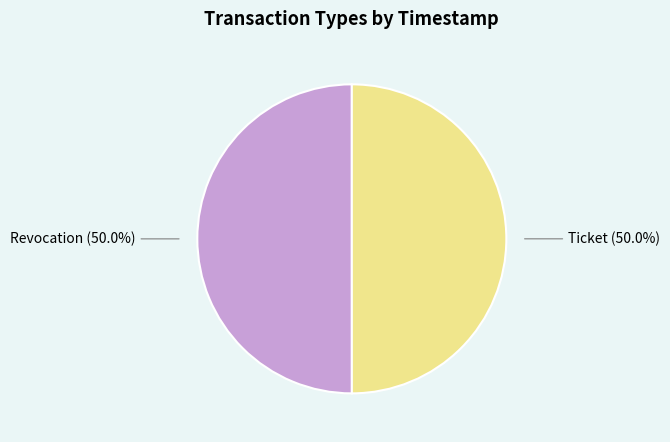

Approximately how many times larger is the value at Revocation compared to Ticket?

1.0